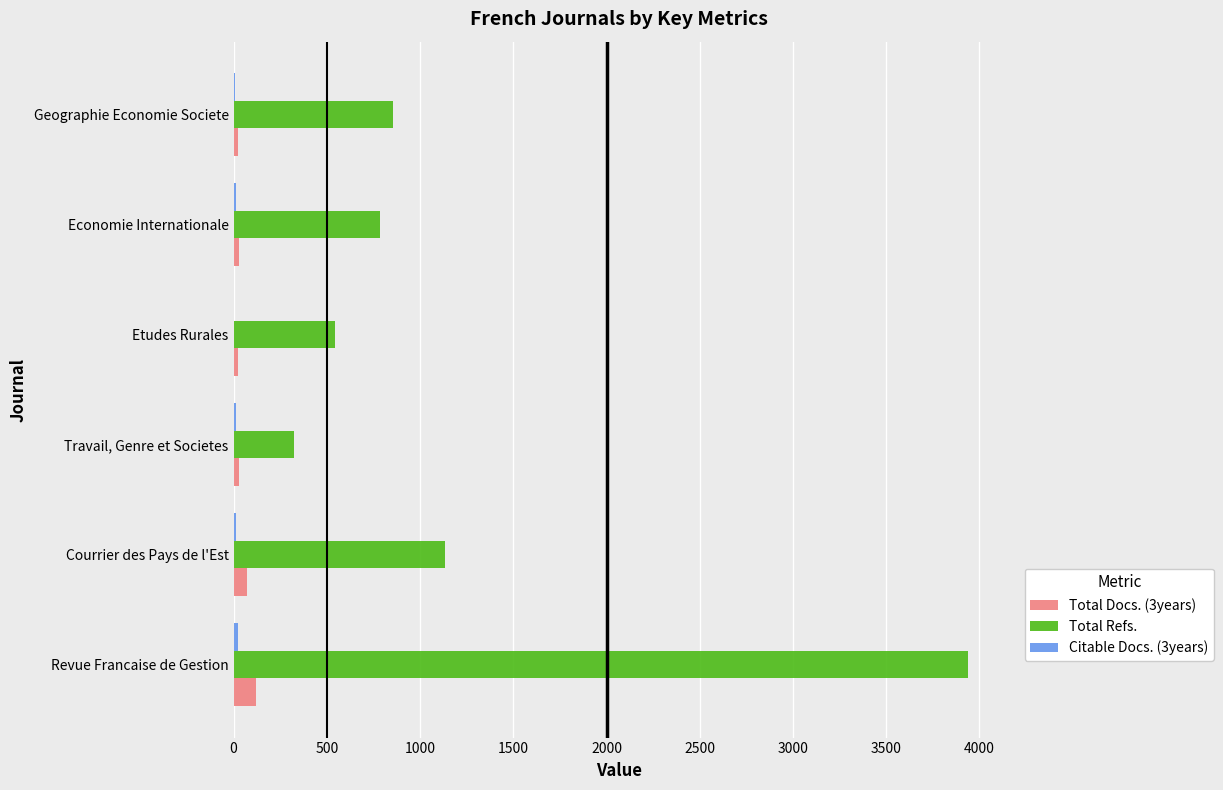

Which label corresponds to the largest value in the chart?

Revue Francaise de Gestion